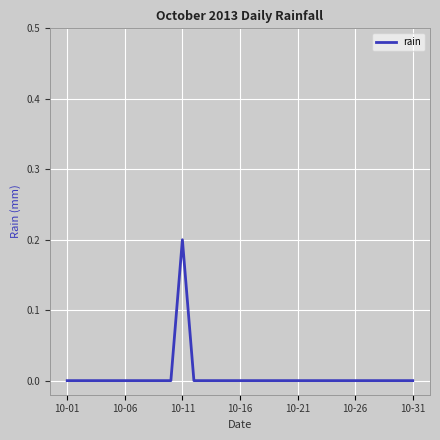

Reading left to right, what are all the values shown in this chart?

0.0	0.0	0.0	0.0	0.0	0.0	0.0	0.0	0.0	0.0	0.2	0.0	0.0	0.0	0.0	0.0	0.0	0.0	0.0	0.0	0.0	0.0	0.0	0.0	0.0	0.0	0.0	0.0	0.0	0.0	0.0